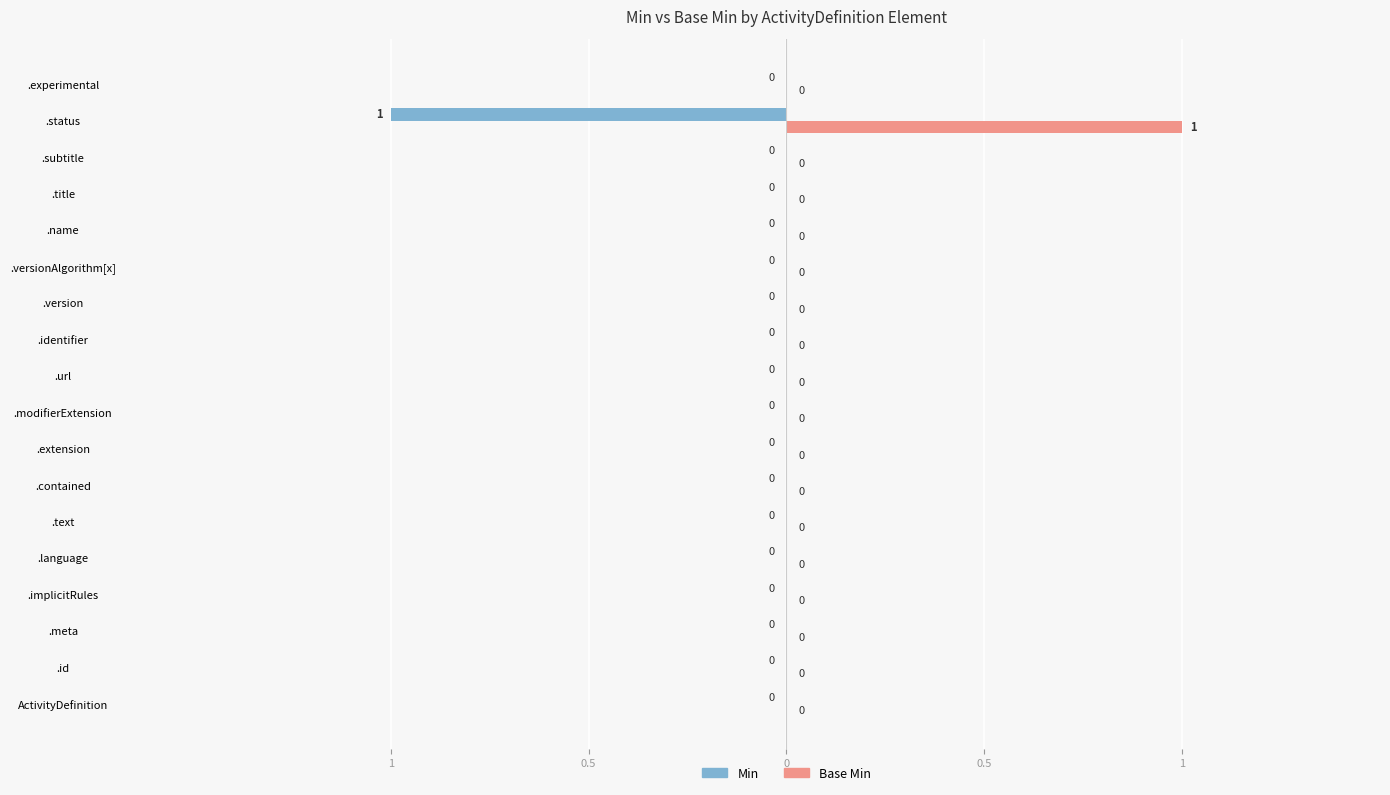

Reading right to left, extract all data points from this chart.

Min: 0	-1	0	0	0	0	0	0	0	0	0	0	0	0	0	0	0	0
Base Min: 0	1	0	0	0	0	0	0	0	0	0	0	0	0	0	0	0	0